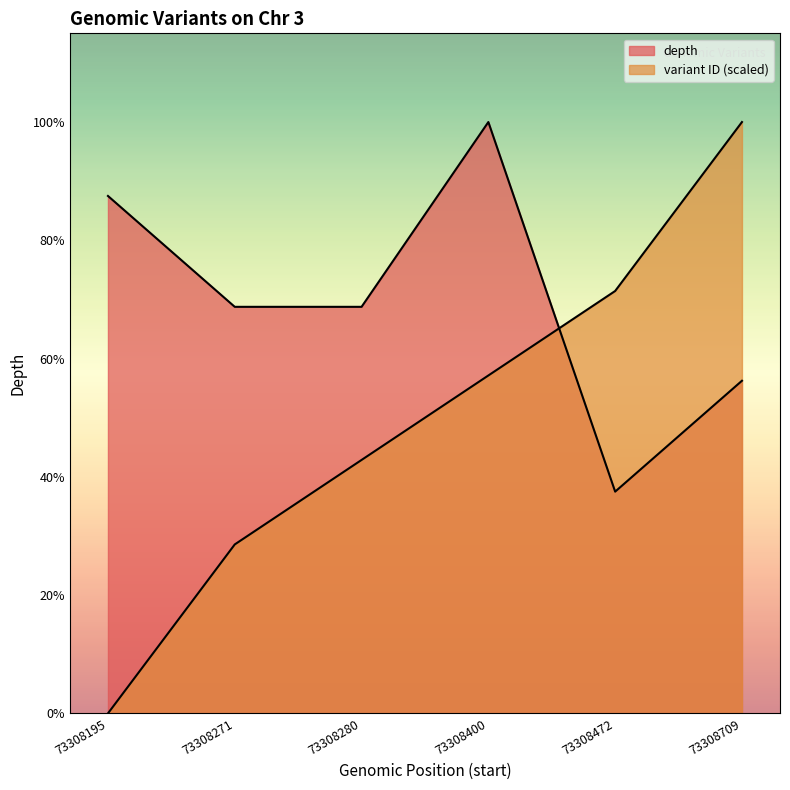

At which category does depth reach its first local peak?

73308400